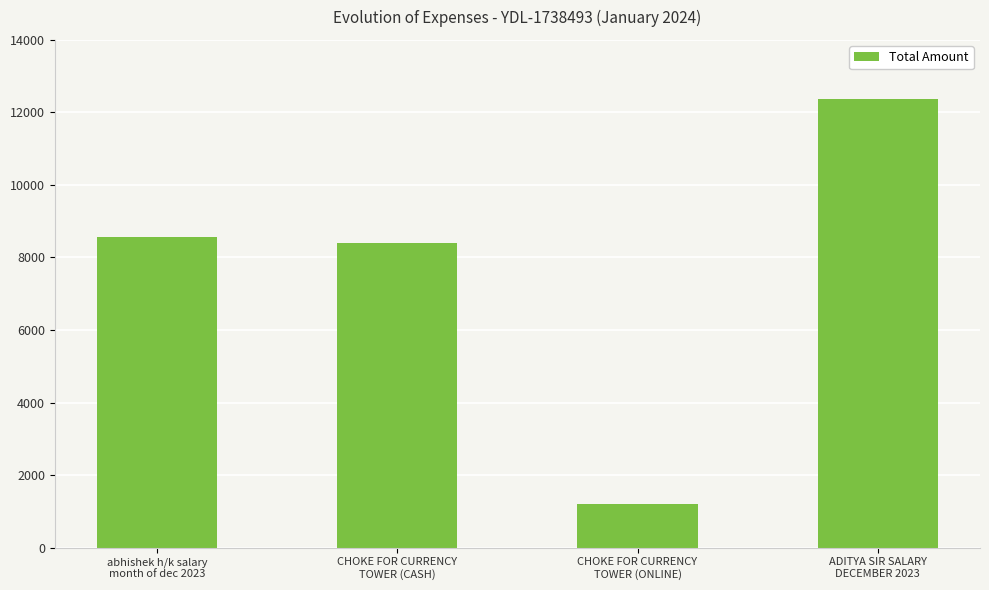

Does the chart contain stacked bars?

No